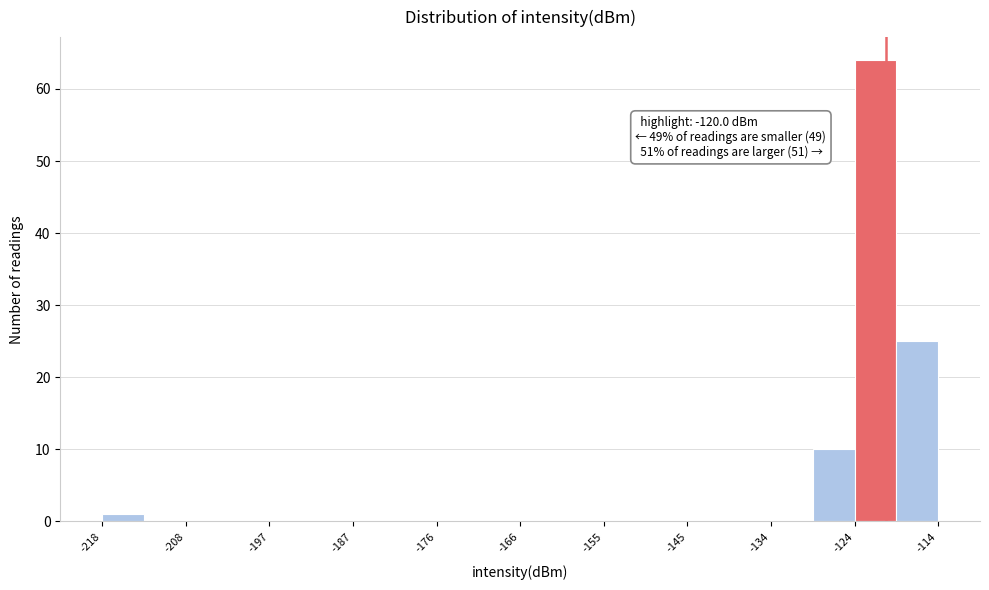

Around what value on the x-axis is the tallest bar? Give the approximate position of its centre, as read against the axis.

-122